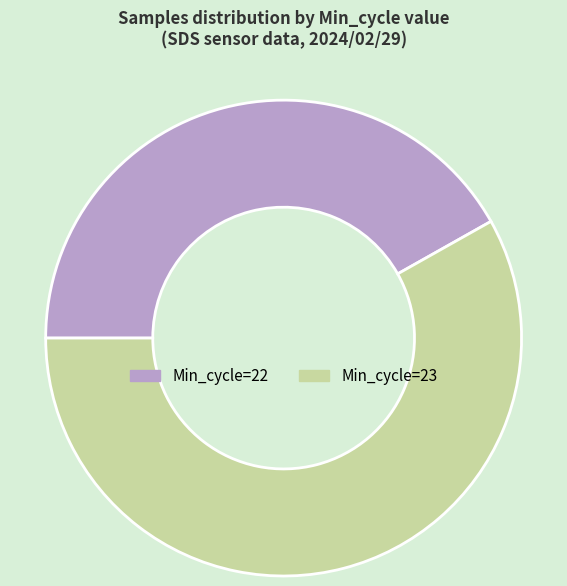

Is there any slice that represents more than half of the pie?

Yes